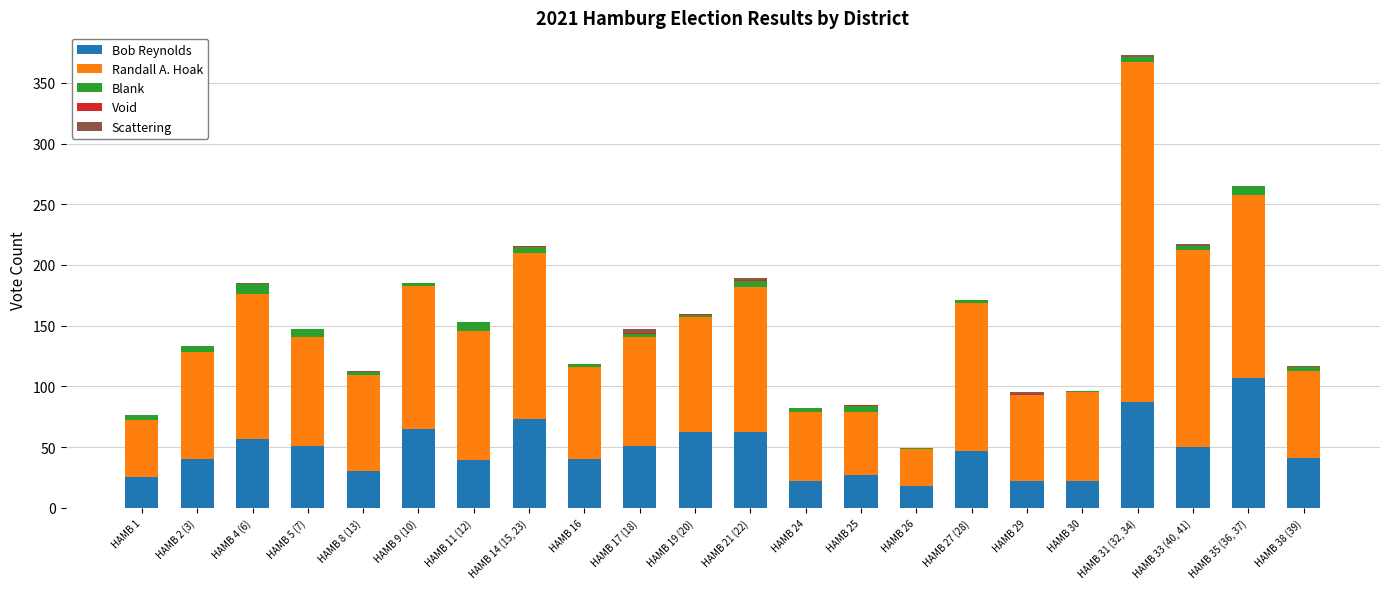

The Bob Reynolds series shows 179 at HAMB 35 (36, 37). True or false?

False